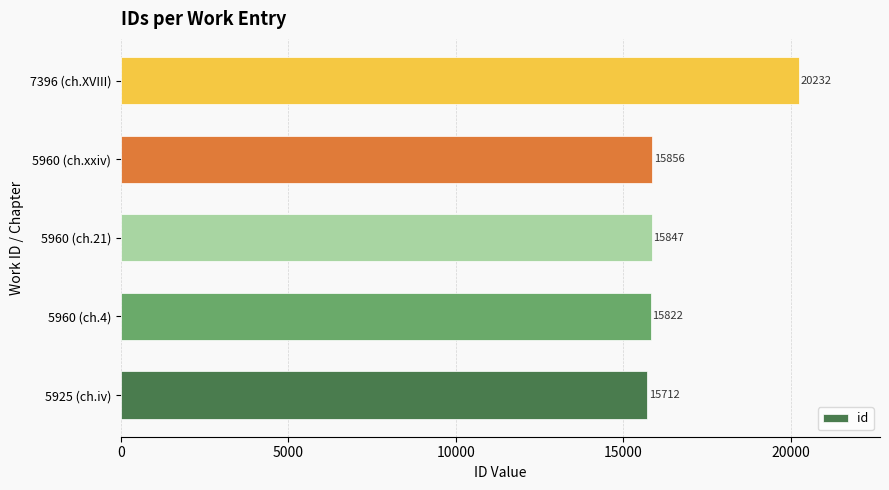

Reading bottom to top, what are all the values shown in this chart?

15712	15822	15847	15856	20232